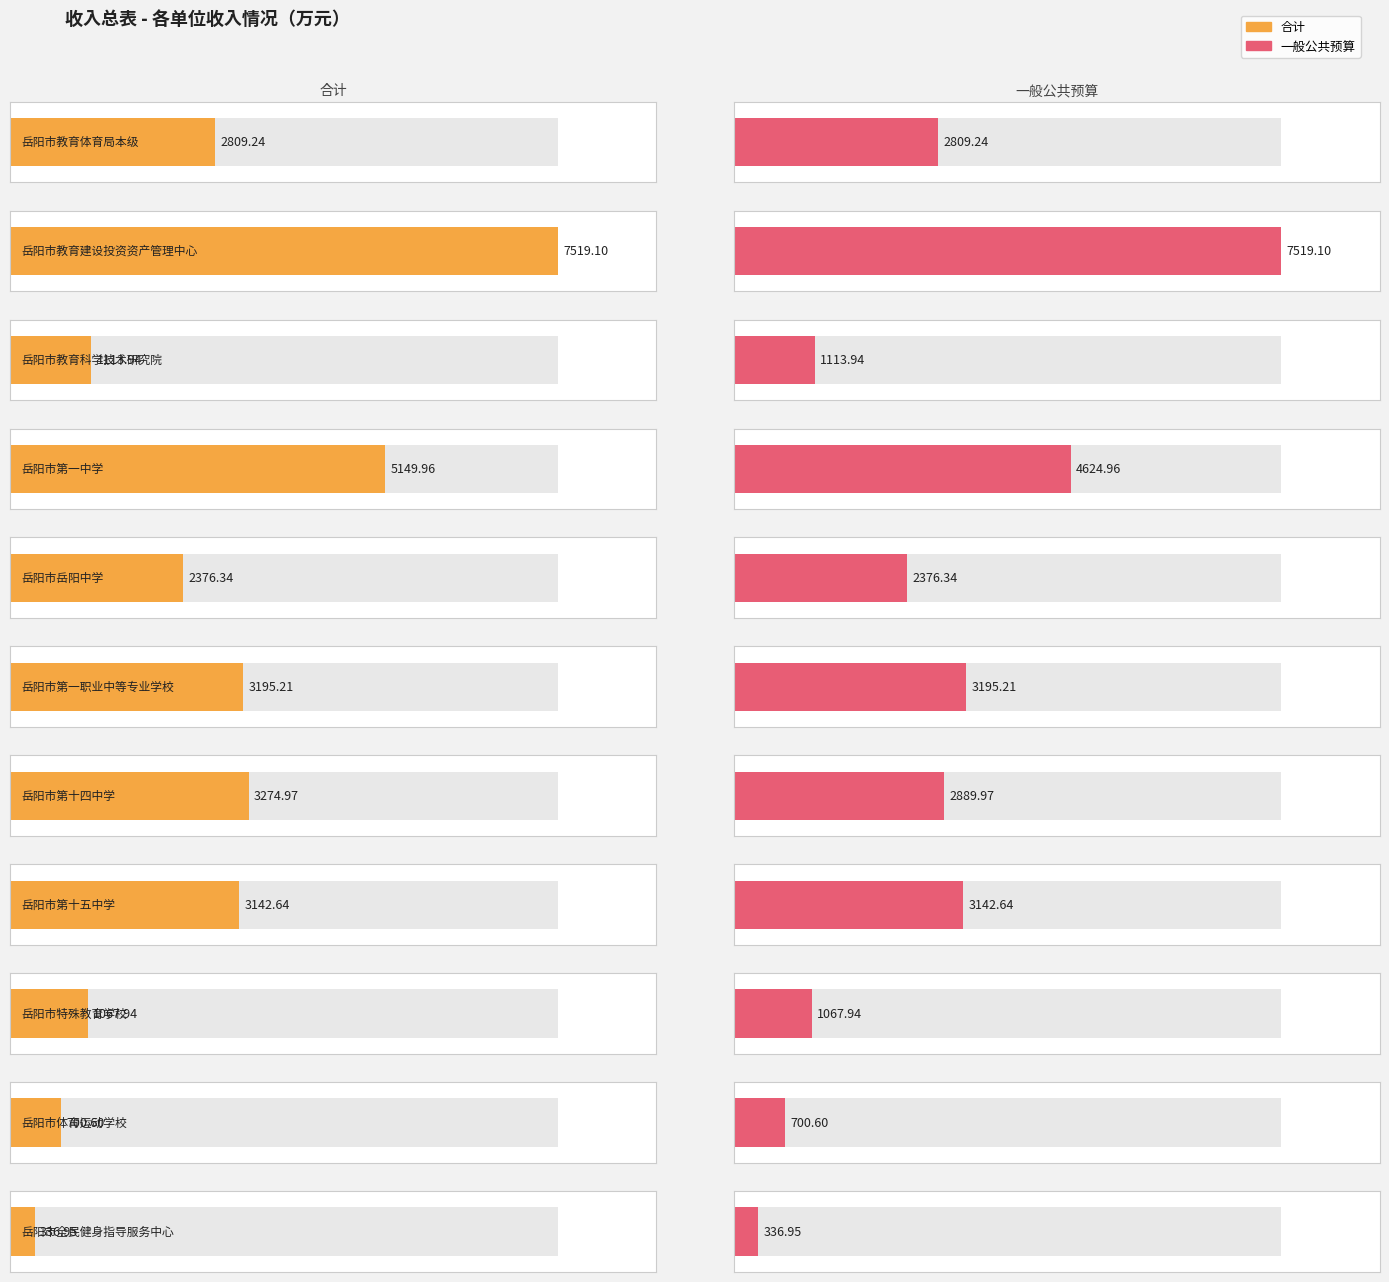

The 一般公共预算 series shows 330.5 at 岳阳市特殊教育学校. True or false?

False